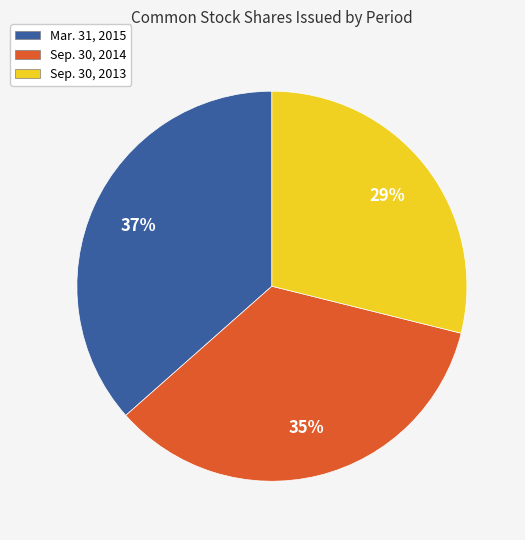

To the nearest percent, what percentage of the pie is Mar. 31, 2015?

37%